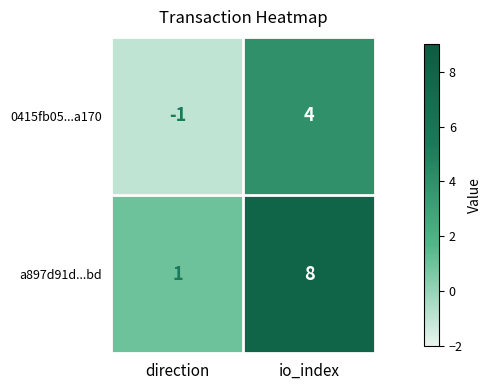

At which label is a897d91d...bd closest to 4?

direction